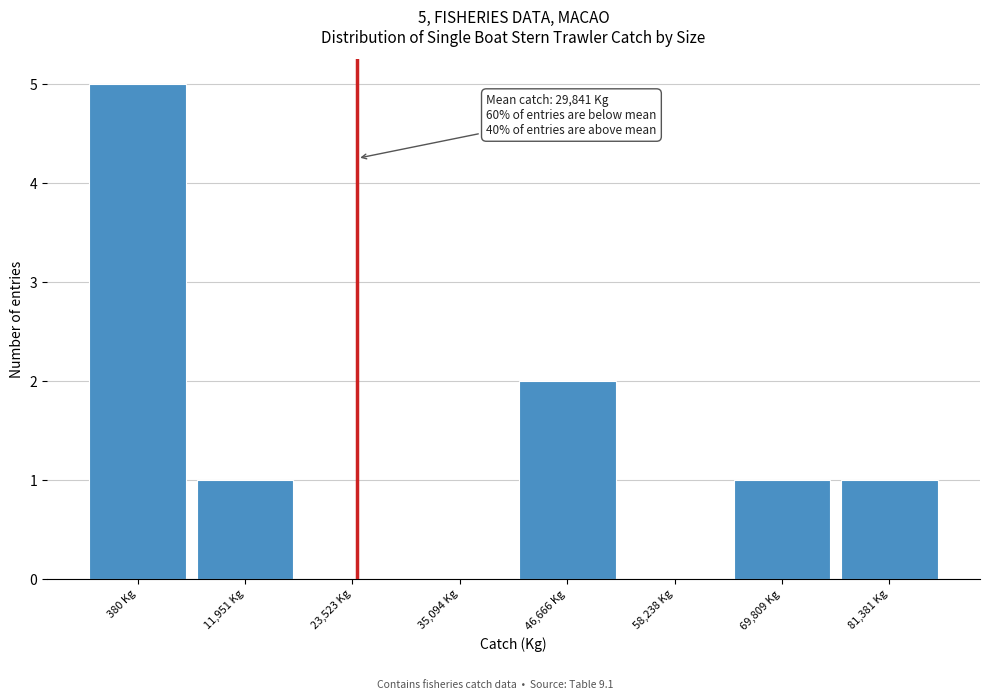

Reading left to right, transcribe all the data shown in this chart.

380 Kg=5	11,951 Kg=1	23,523 Kg=0	35,094 Kg=0	46,666 Kg=2	58,238 Kg=0	69,809 Kg=1	81,381 Kg=1